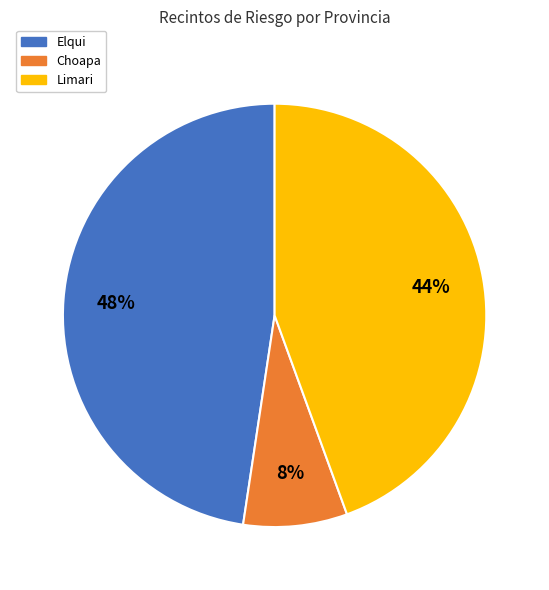

To the nearest percent, what is the difference between the largest and smallest slice percentages?

40%